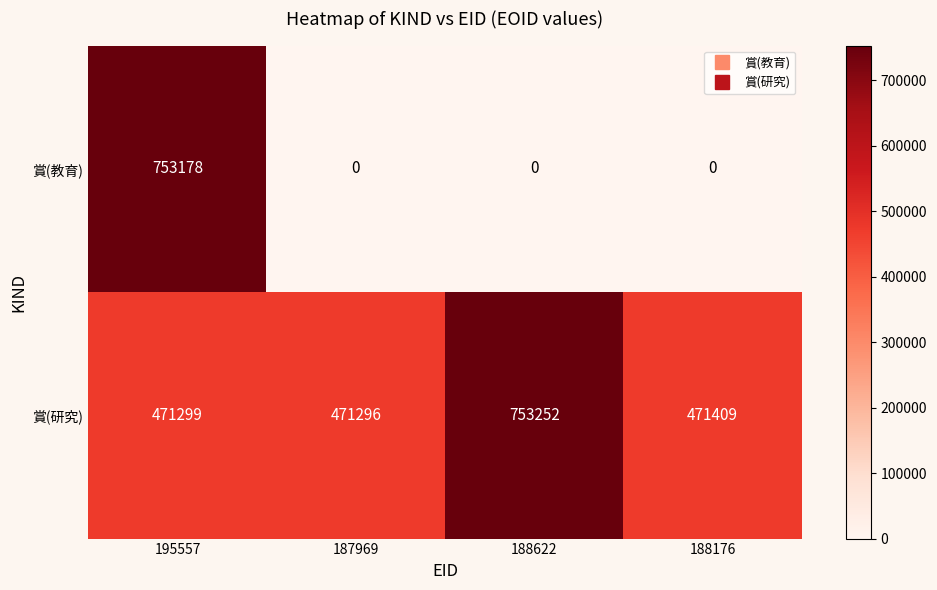

Reading left to right, extract all data points from this chart.

賞(教育): 753178	0	0	0
賞(研究): 471299	471296	753252	471409